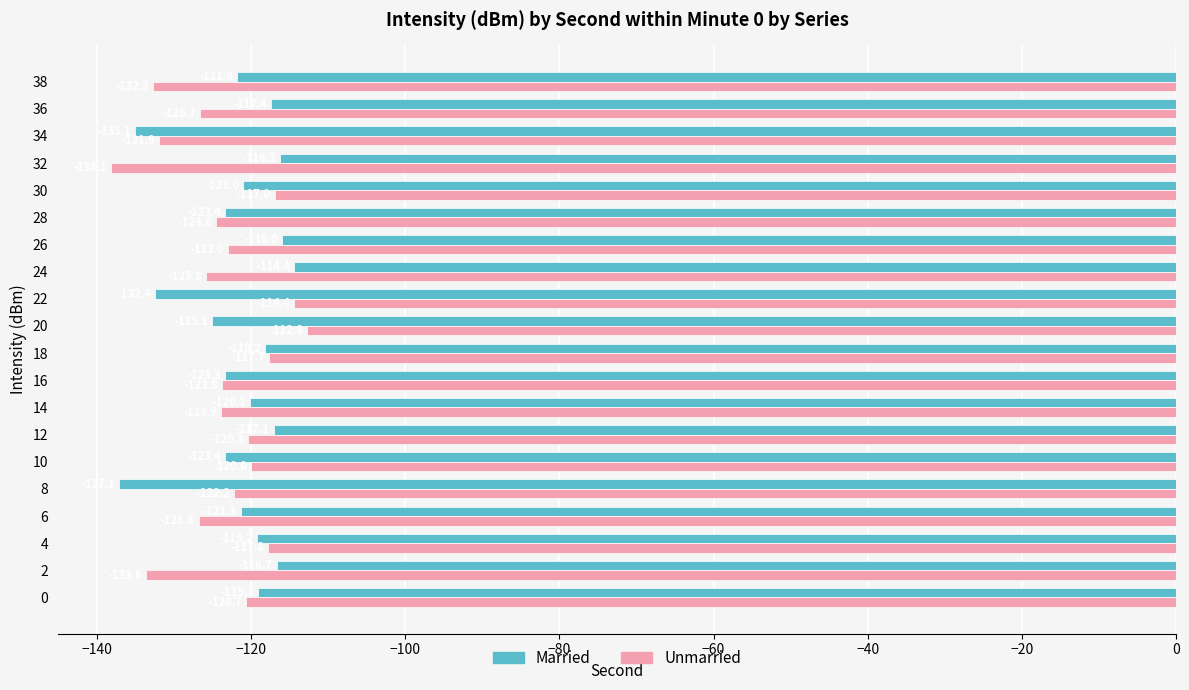

The value of Unmarried at 36 is -126.7. True or false?

True